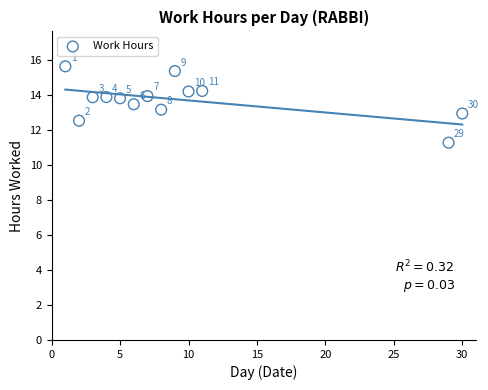

What Y value in the scatter plot is closest to 13?

13.0